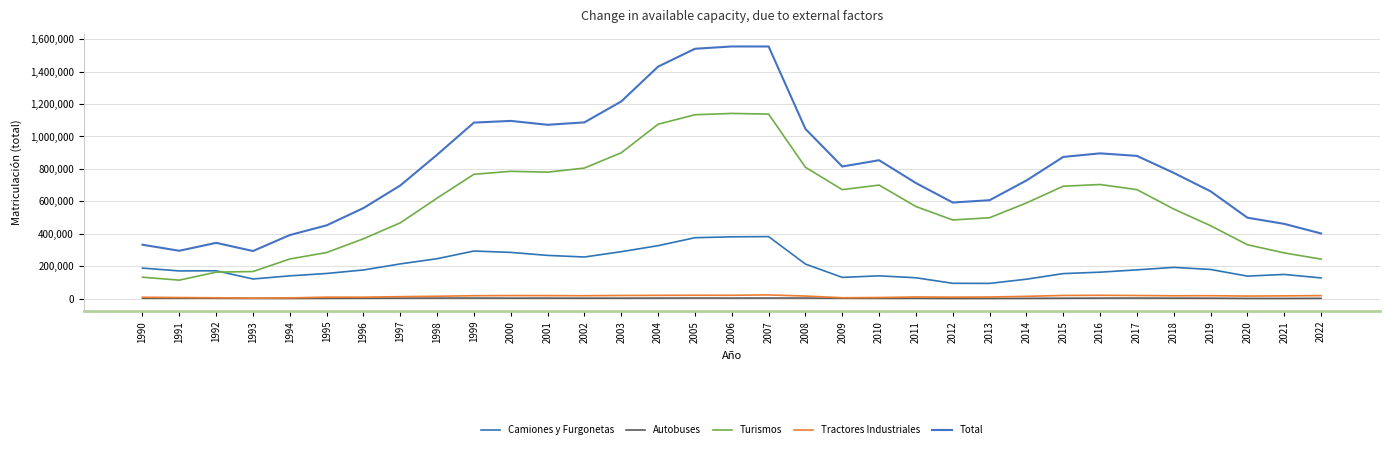

At 2012, list the series in order from largest to smallest.

Total, Turismos, Camiones y Furgonetas, Tractores Industriales, Autobuses